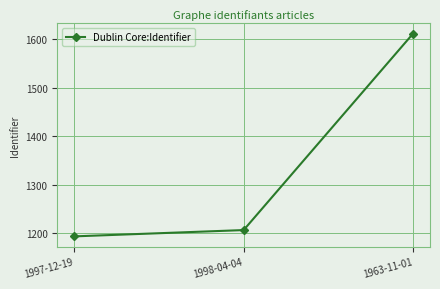

Reading left to right, transcribe all the data shown in this chart.

1194	1207	1612